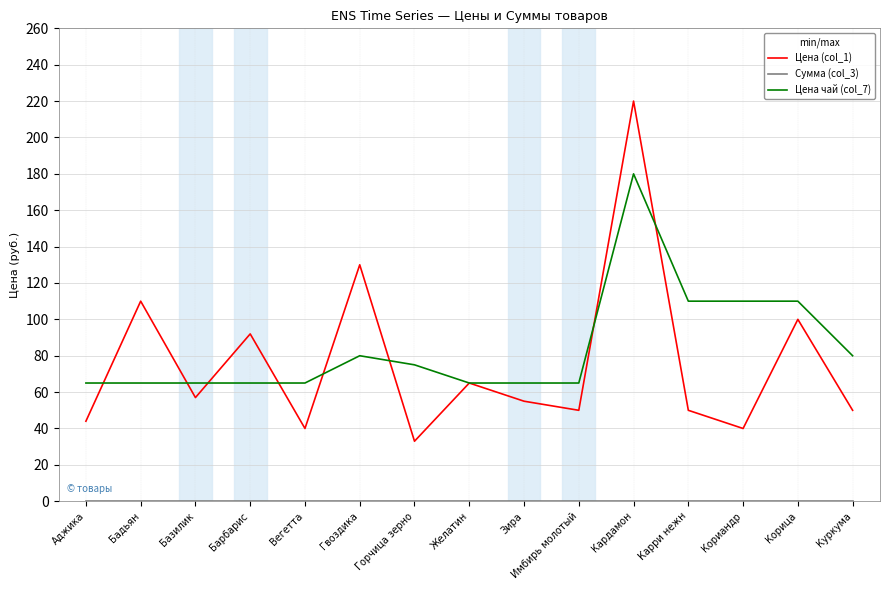

What is the difference between the highest and lowest values at Корица?

110